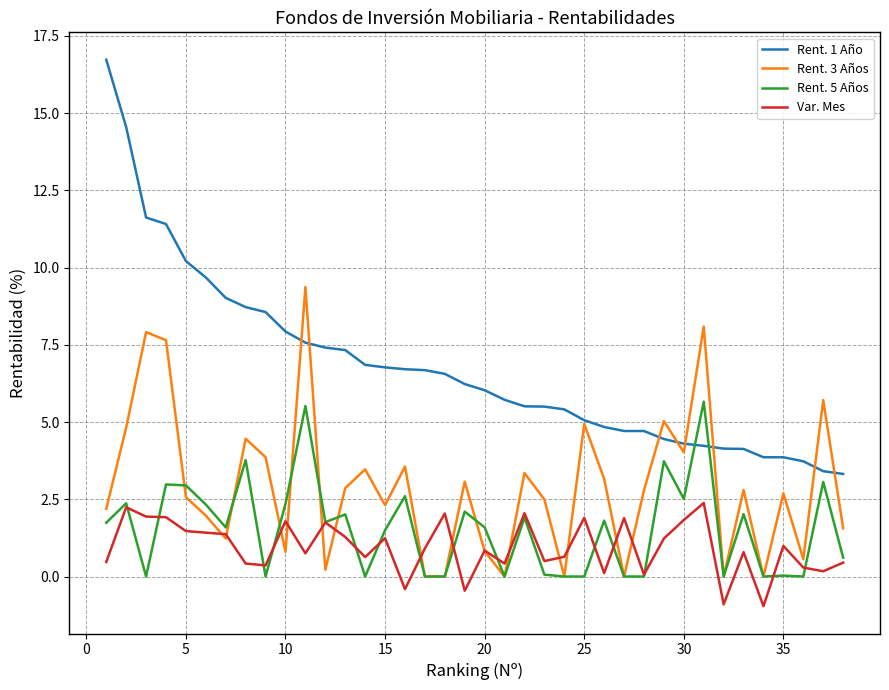

Which series has the largest total across all categories?

Rent. 1 Año